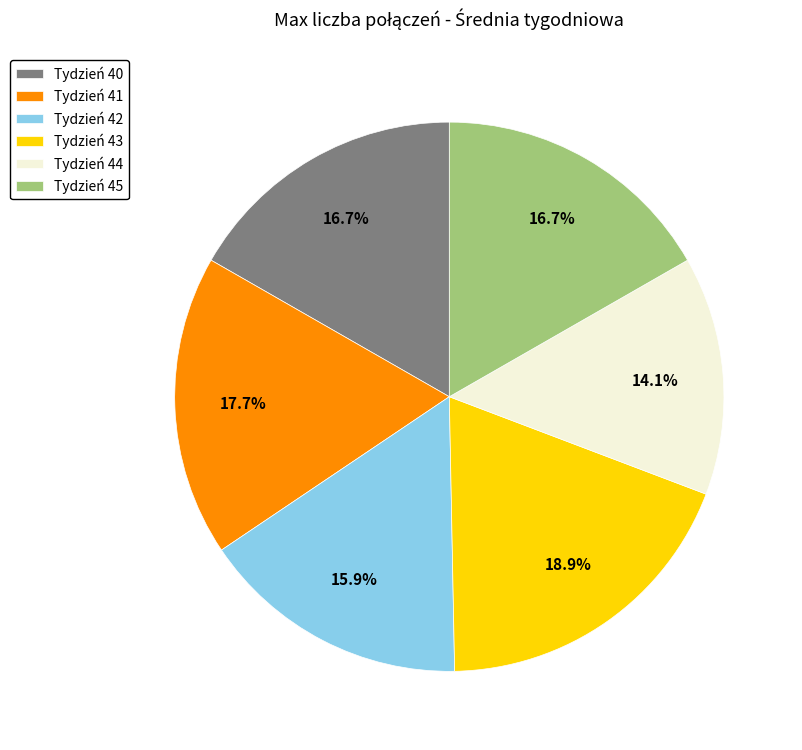

Approximately how many times larger is the value at Tydzień 43 compared to Tydzień 45?

1.1